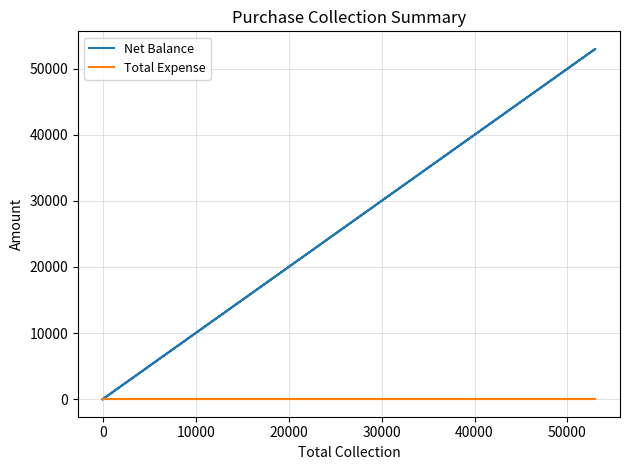

What is the maximum value shown in the chart?

53000